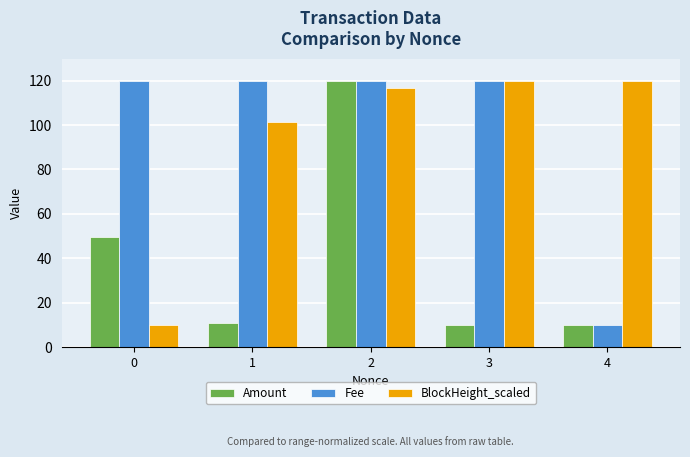

The BlockHeight_scaled series shows 101.5 at 1. True or false?

True